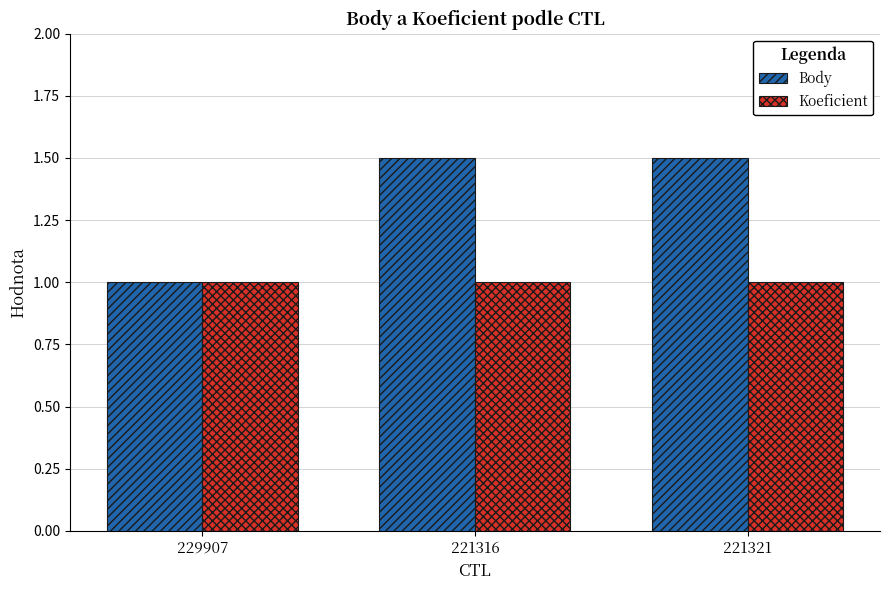

What is the highest value of the Body series?

1.5